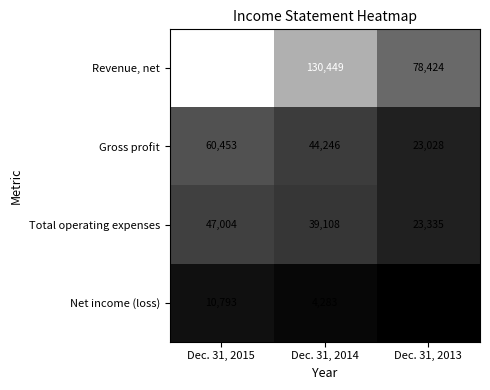

How many values in the Total operating expenses series are below 39108?

1